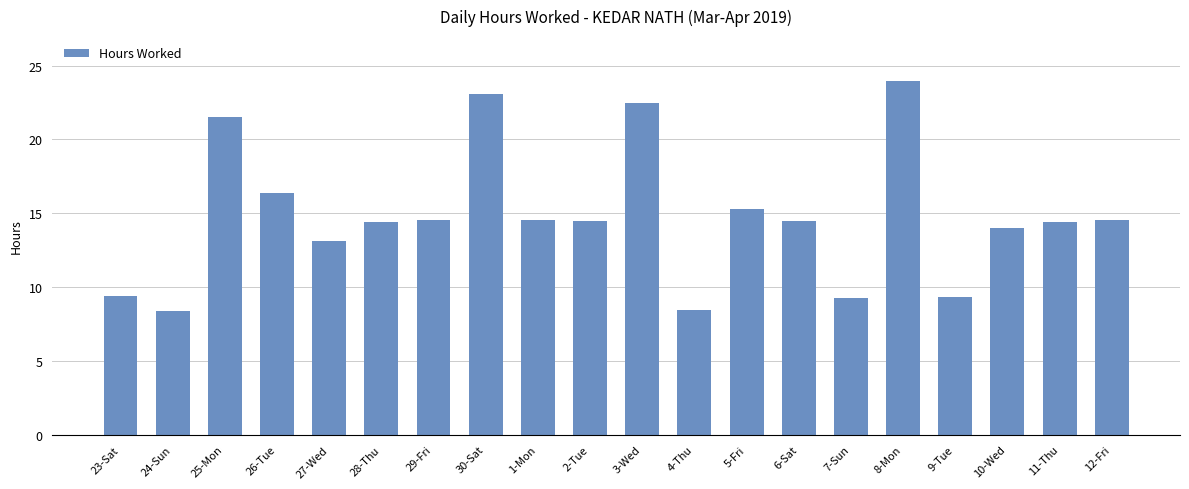

At which category does the chart reach its peak across all series?

8-Mon